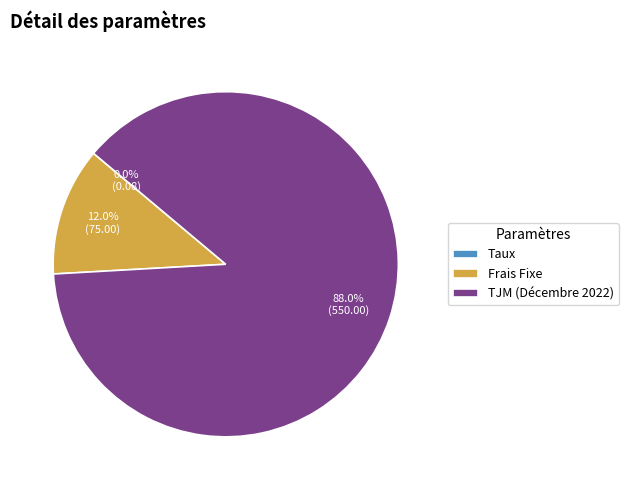

To the nearest percent, what portion does TJM (Décembre 2022) represent?

88%